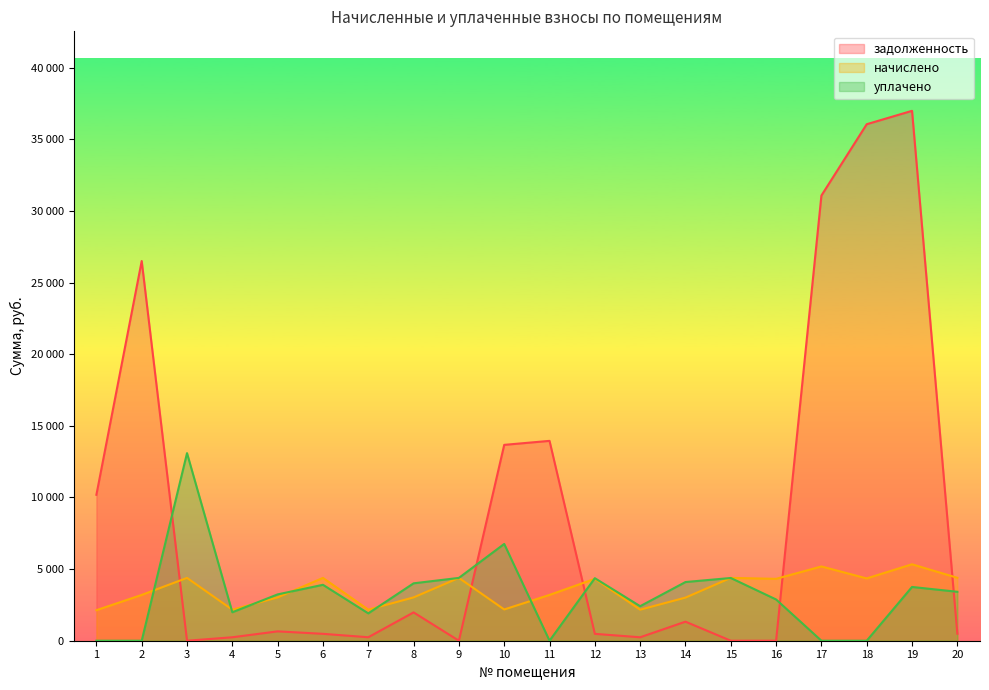

In начислено, how many points are lower than both neighbors (excluding endpoints)?

6